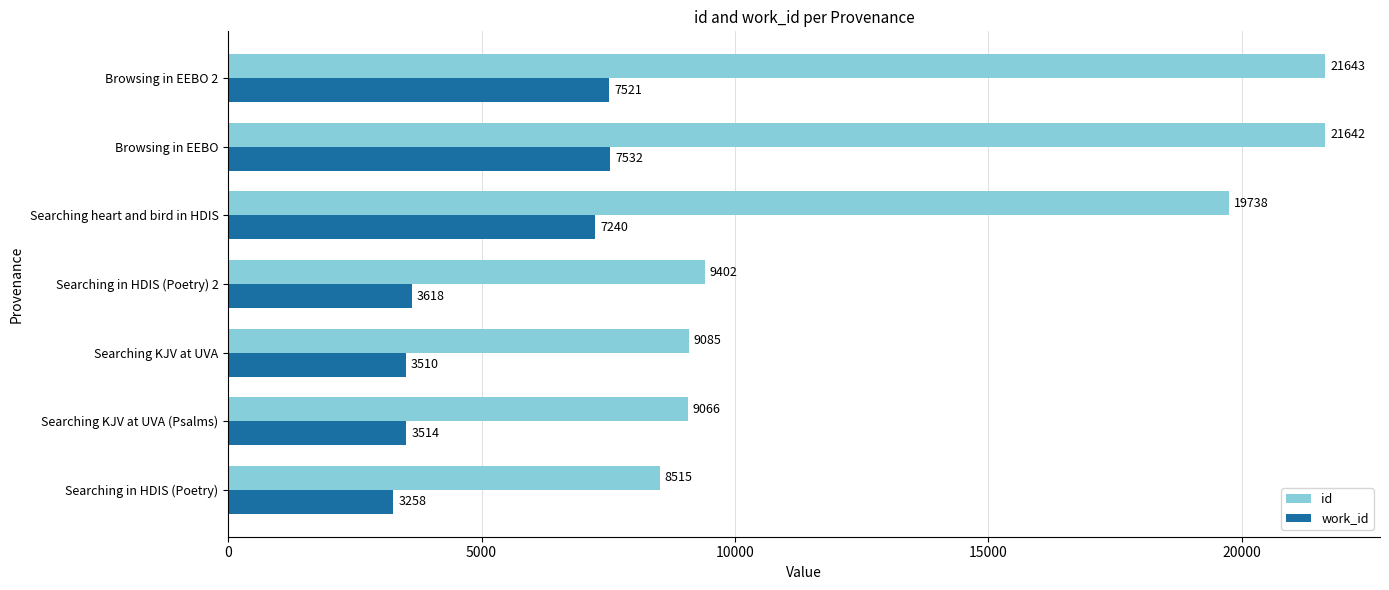

True or false: work_id has a value of 9818 at Searching heart and bird in HDIS.

False